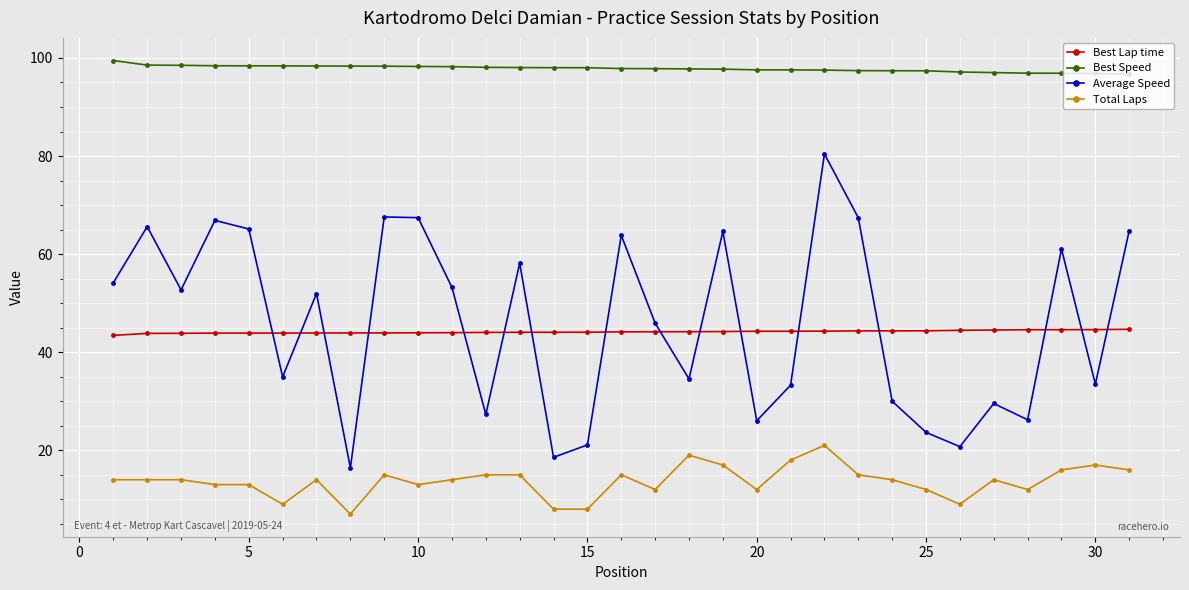

What is the average value of the Best Speed series?

97.8